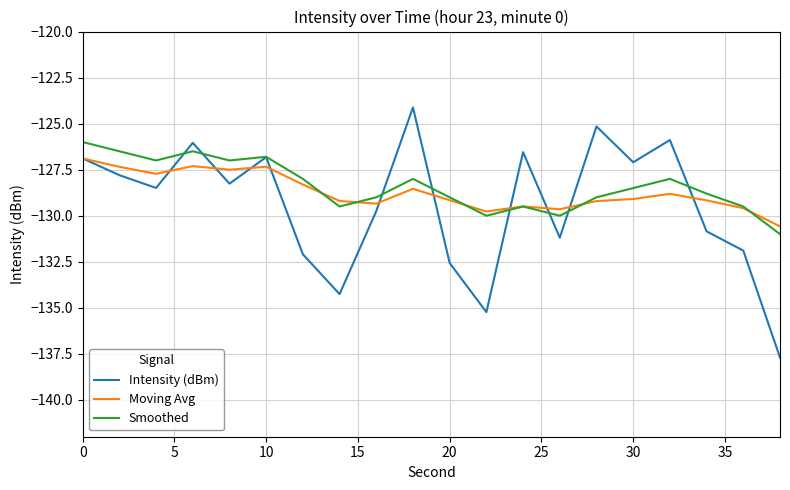

Which series has the largest range (max minus min)?

Intensity (dBm)